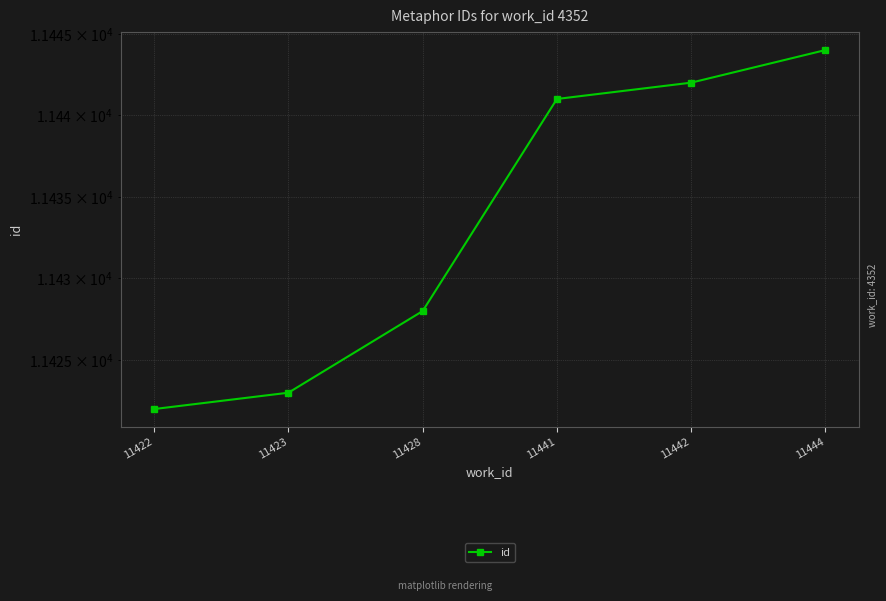

Reading left to right, transcribe all the data shown in this chart.

11422=11422	11423=11423	11428=11428	11441=11441	11442=11442	11444=11444